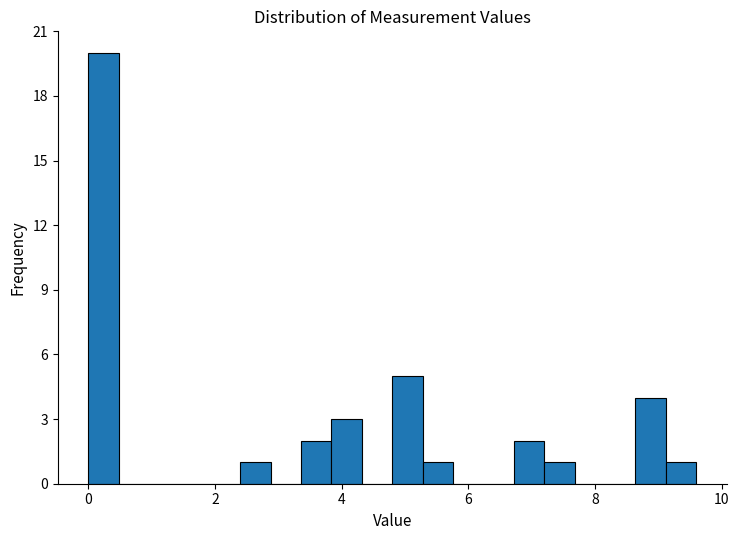

Around what value on the x-axis is the tallest bar? Give the approximate position of its centre, as read against the axis.

0.2